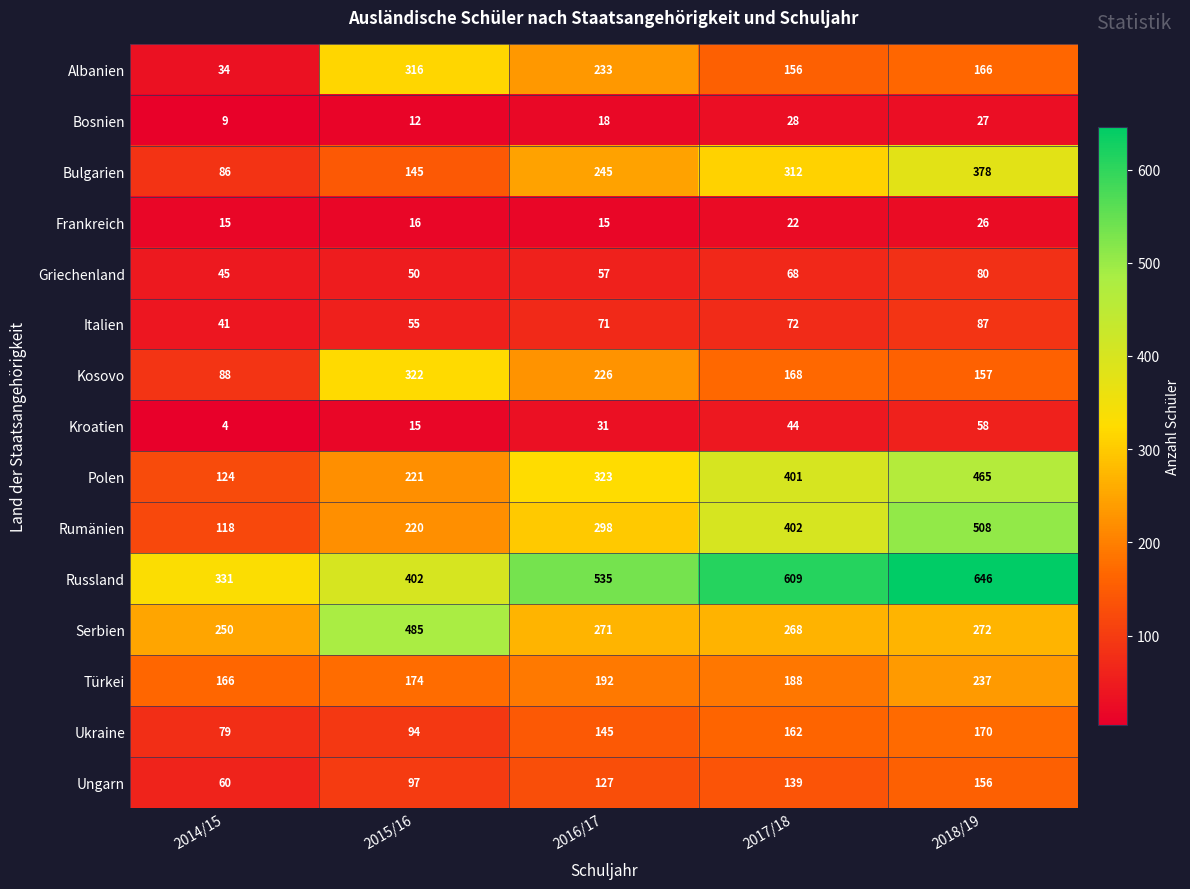

List the labels in order of Albanien value, smallest first.

2014/15, 2017/18, 2018/19, 2016/17, 2015/16